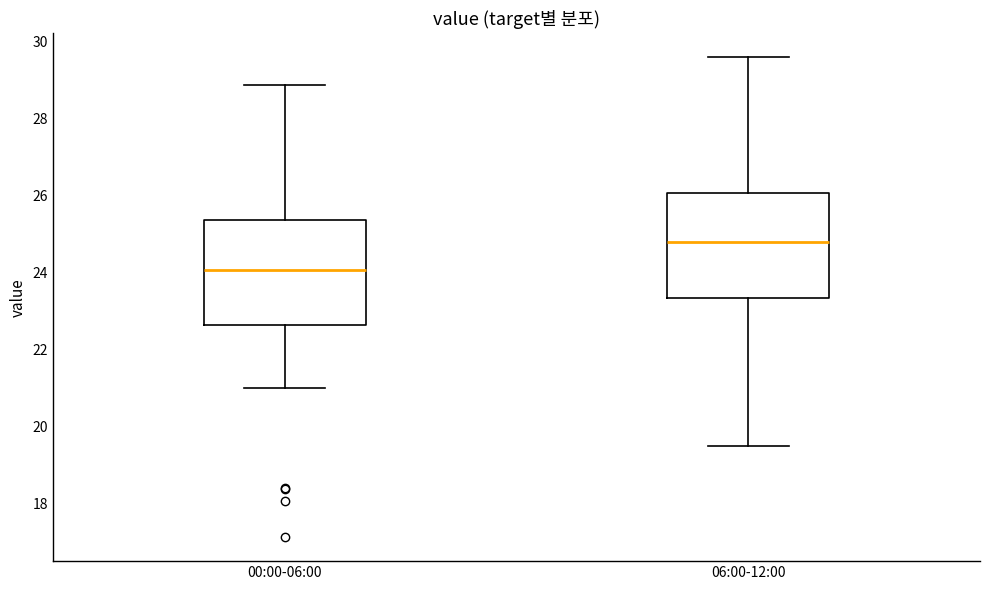

Reading left to right, transcribe this box plot: for each box, give where its median line is, the range the box spans, and where its two whiskers end, as read against the y-axis. The values are not printed on the chart, so give them approximately, as read against the axis.

00:00-06:00: median 24.0, box 22.6 to 25.4, whiskers 21.0 to 28.8
06:00-12:00: median 24.8, box 23.4 to 26.0, whiskers 19.6 to 29.6